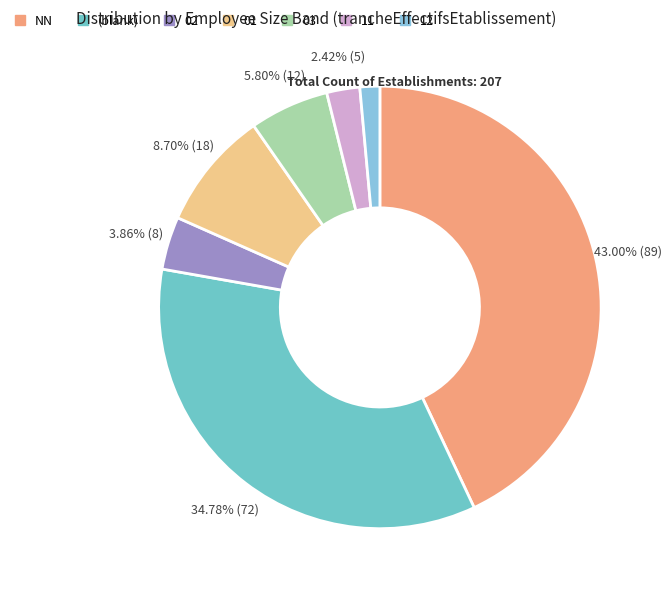

How many slices are in this pie chart?

7